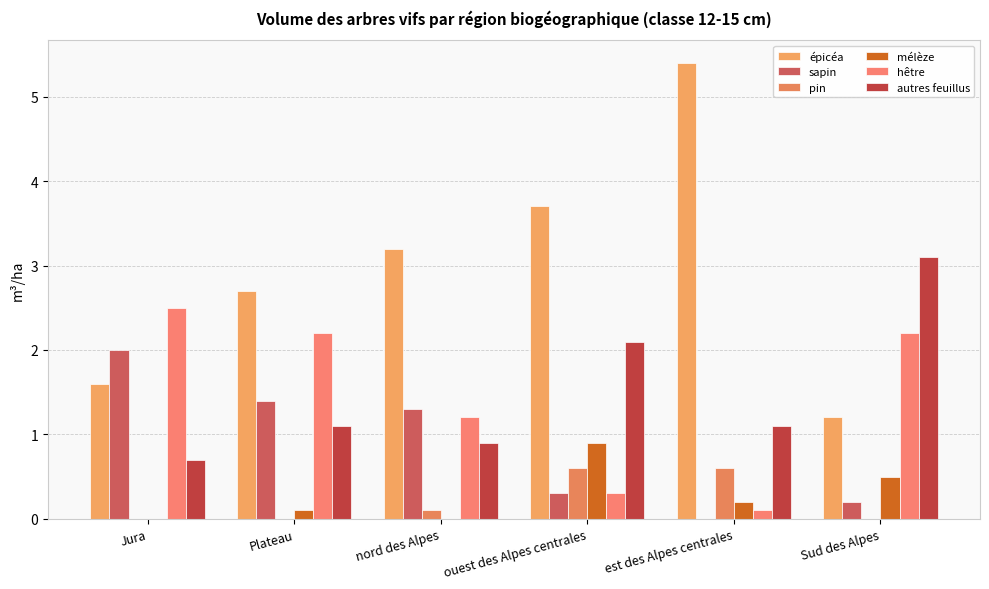

What is the difference between the maximum and minimum values in the pin series?

0.6